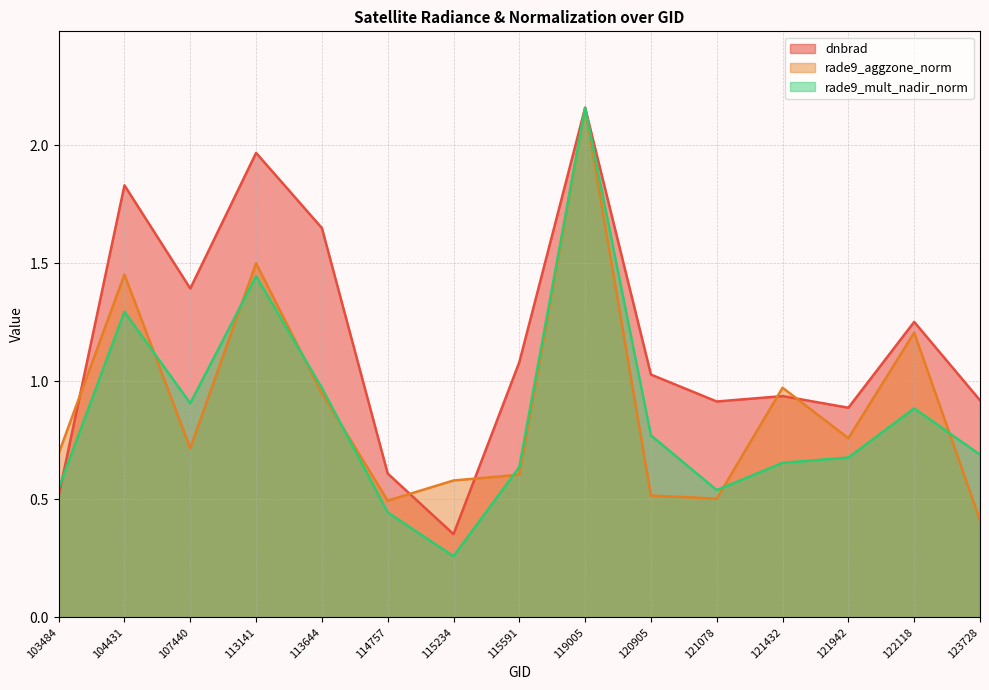

Which series has the largest range (max minus min)?

rade9_mult_nadir_norm